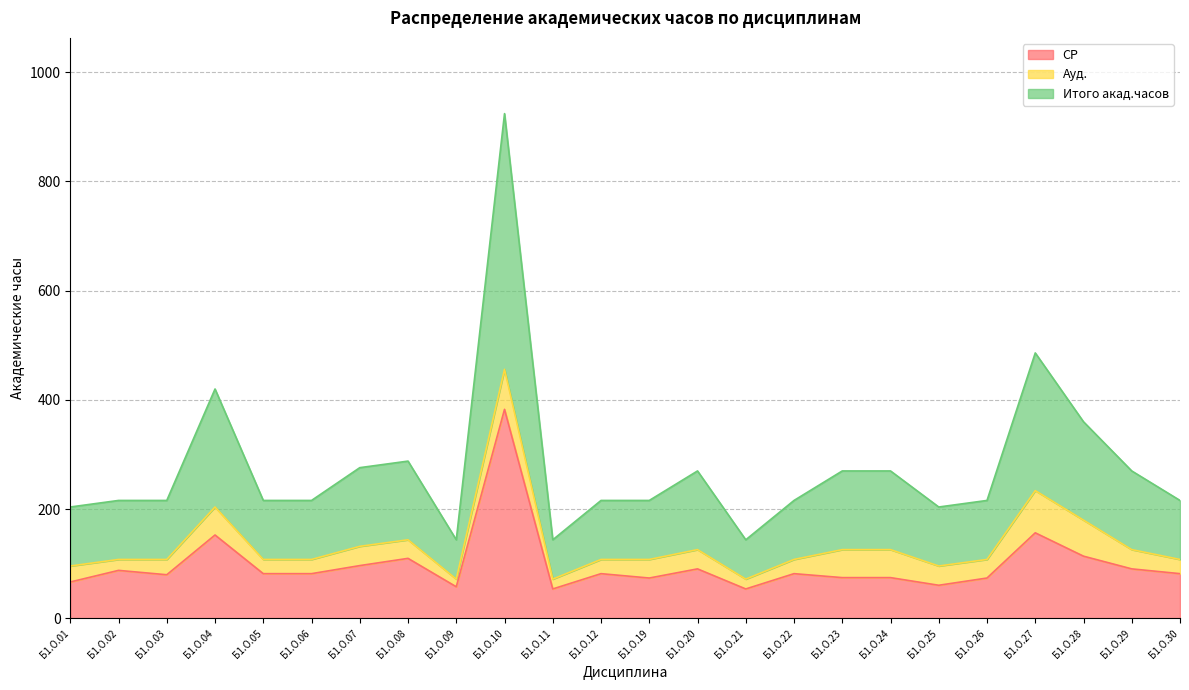

Where does the Итого акад.часов series first go above 216?

Б1.О.04